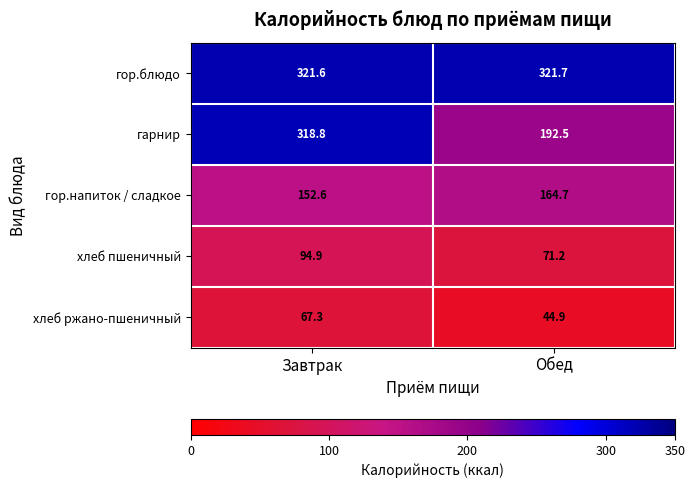

What is the total value across all series at Обед?

795.0